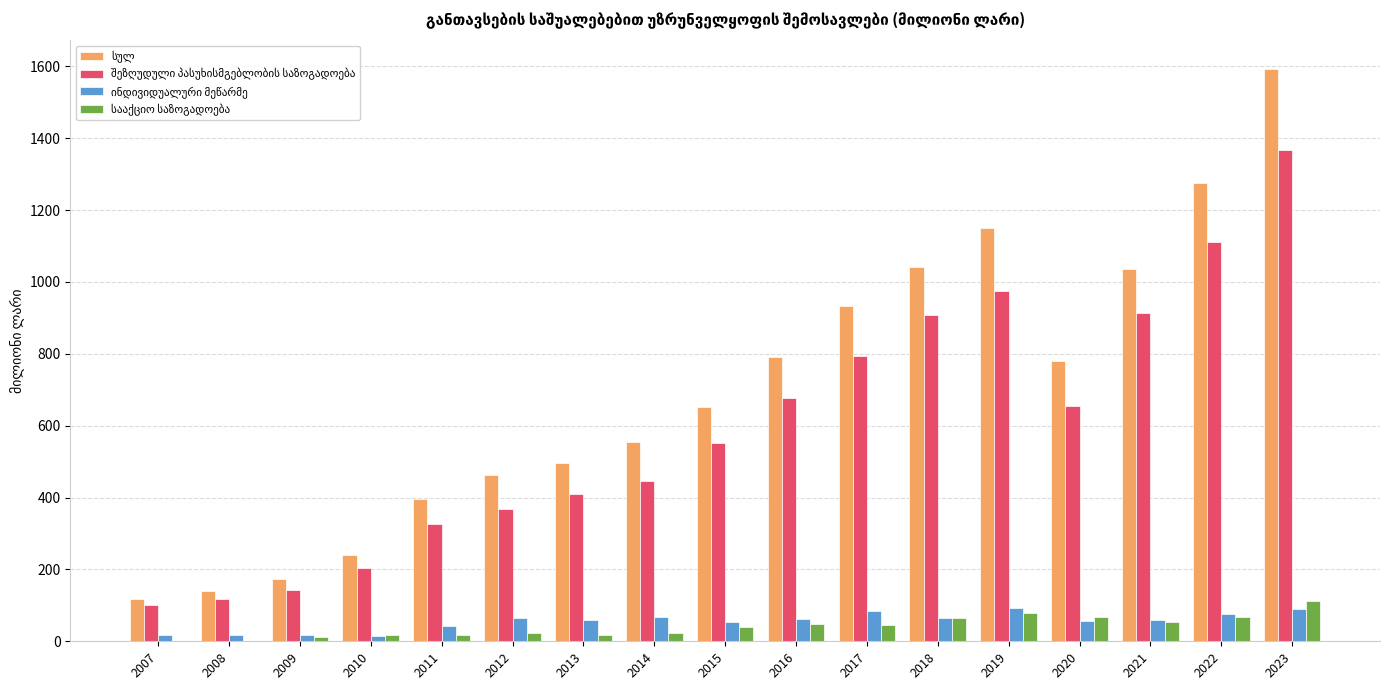

What is the total value across all series at 2021?

2060.2